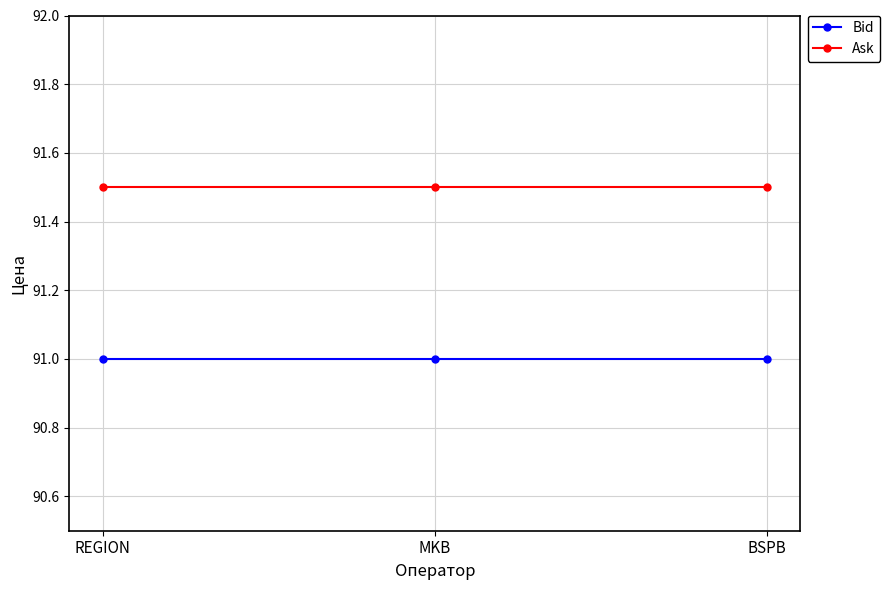

What is the spread (max minus min) of values at REGION?

0.5